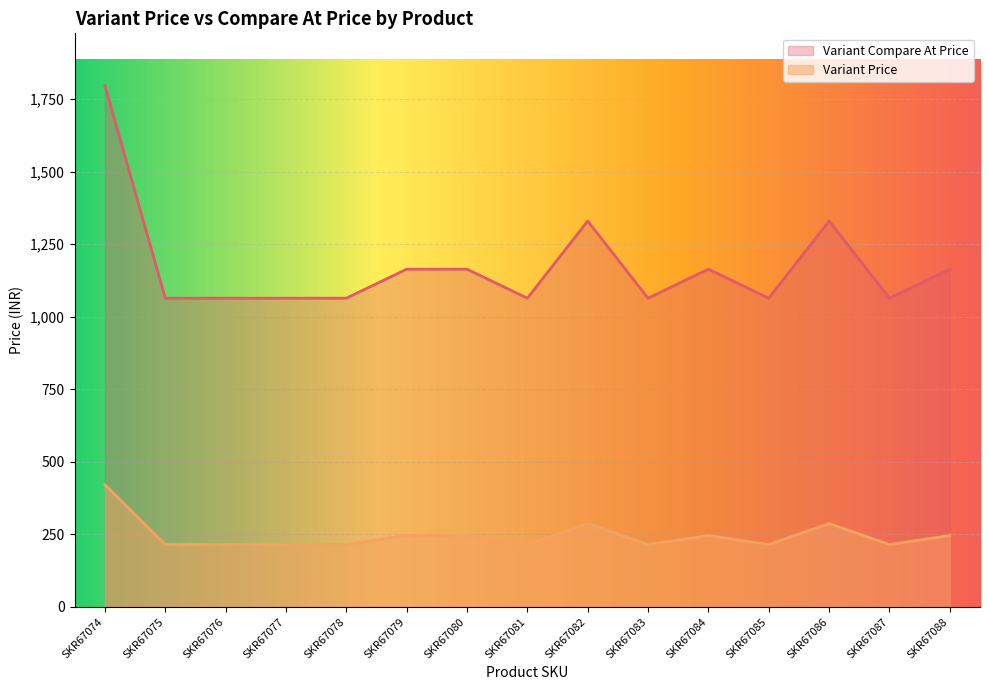

What is the smallest value displayed?

215.3